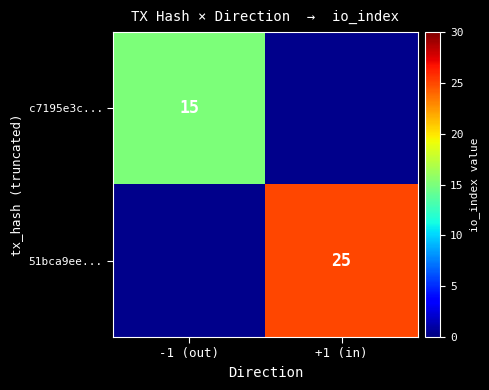

Between -1 (out) and +1 (in), which is larger?

+1 (in)